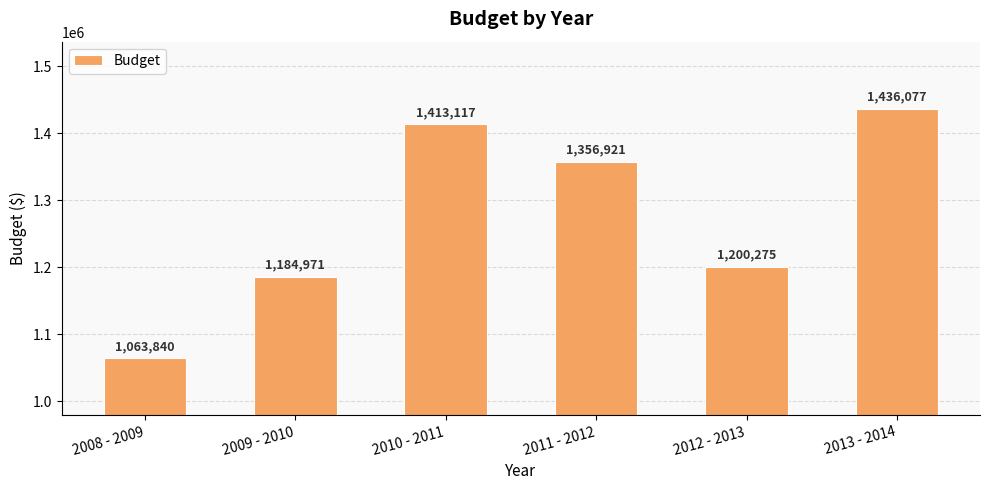

What is the label of the 6th bar from the left?

2013 - 2014